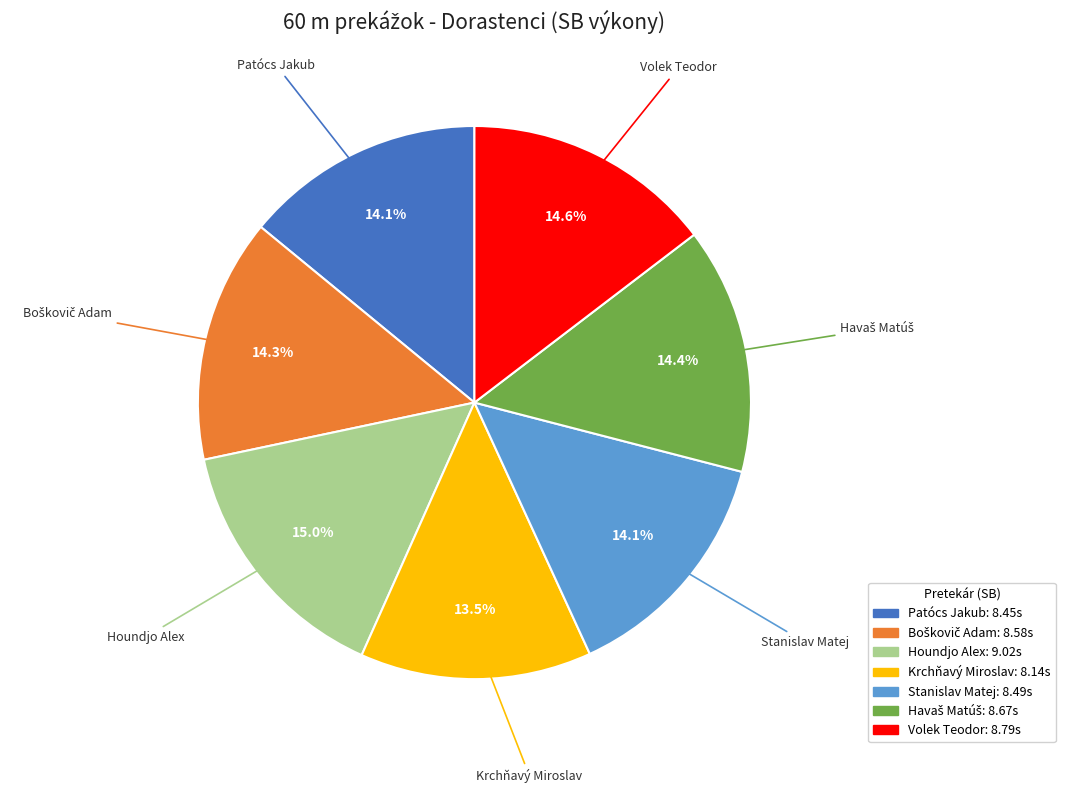

Approximately how many times larger is the value at Houndjo Alex compared to Volek Teodor?

1.0